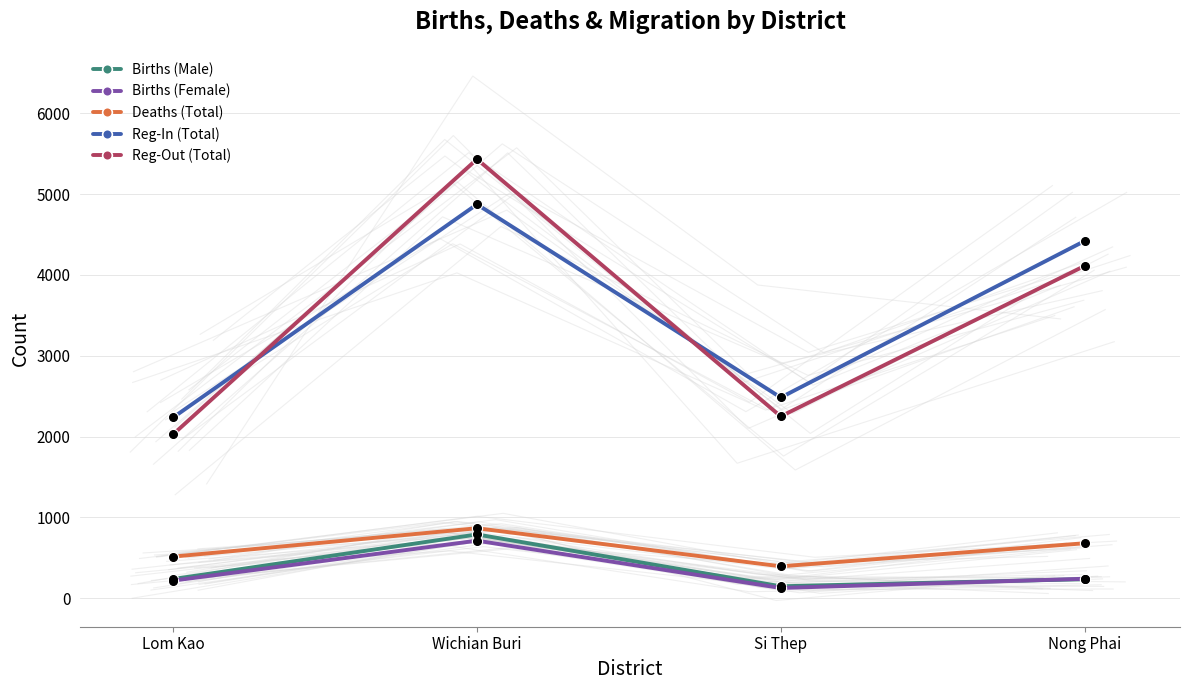

Which series has the largest total across all categories?

Reg-In (Total)